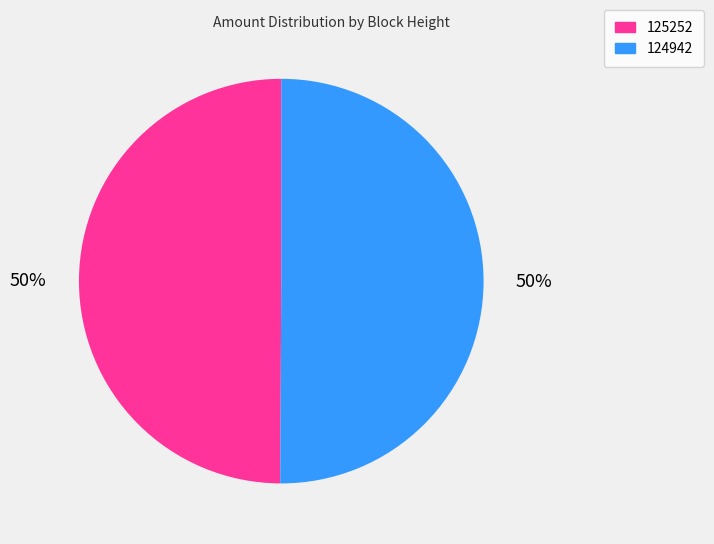

Do 125252 and 124942 together represent more than half of the pie?

Yes